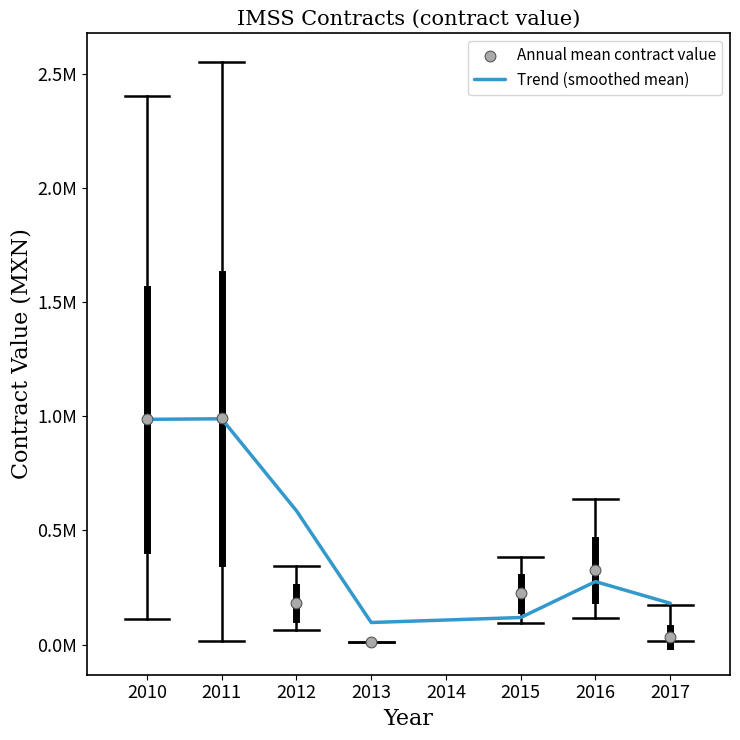

Which series contains the highest Y value?

Annual mean contract value